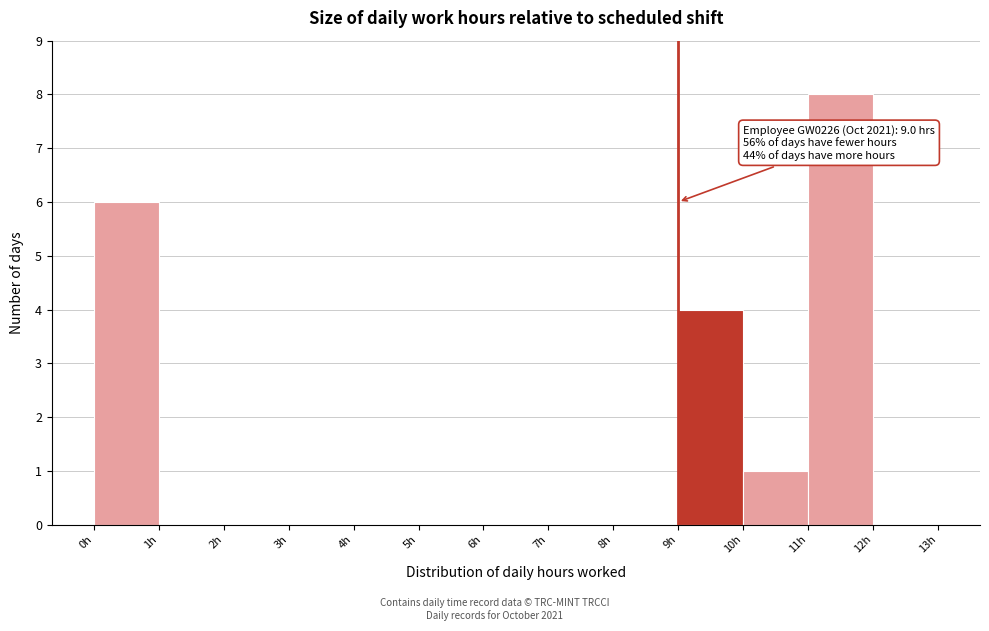

Over which range of the x-axis is the bar tallest?

11 to 12